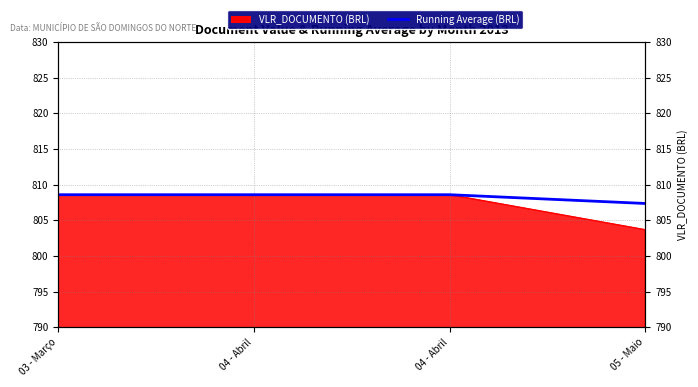

The chart shows a value of 237.3 at 03 - Março. True or false?

False